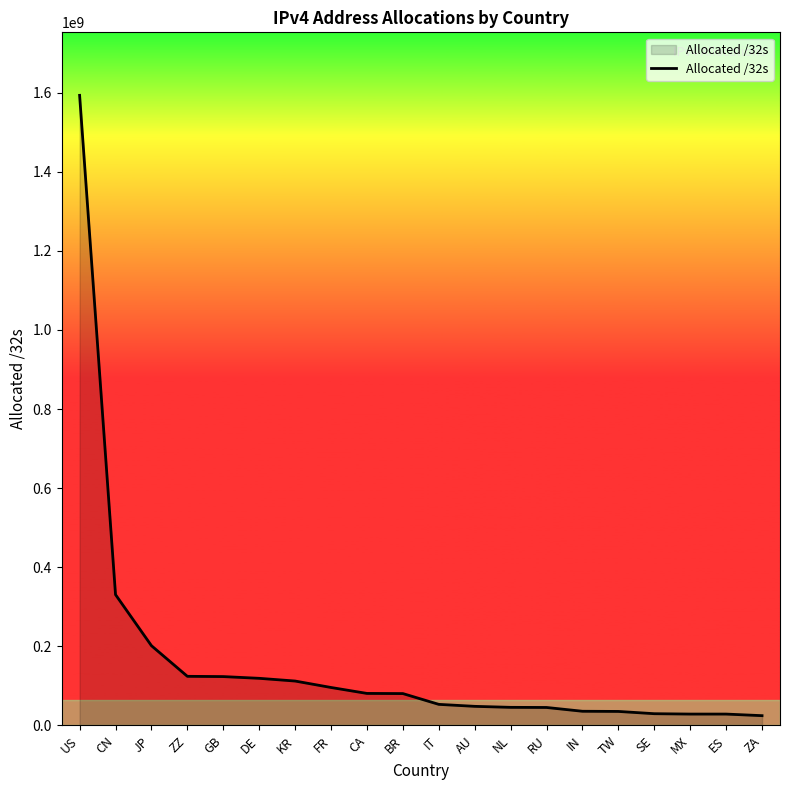

What is the ratio of the value at SE to the value at GB?

0.2